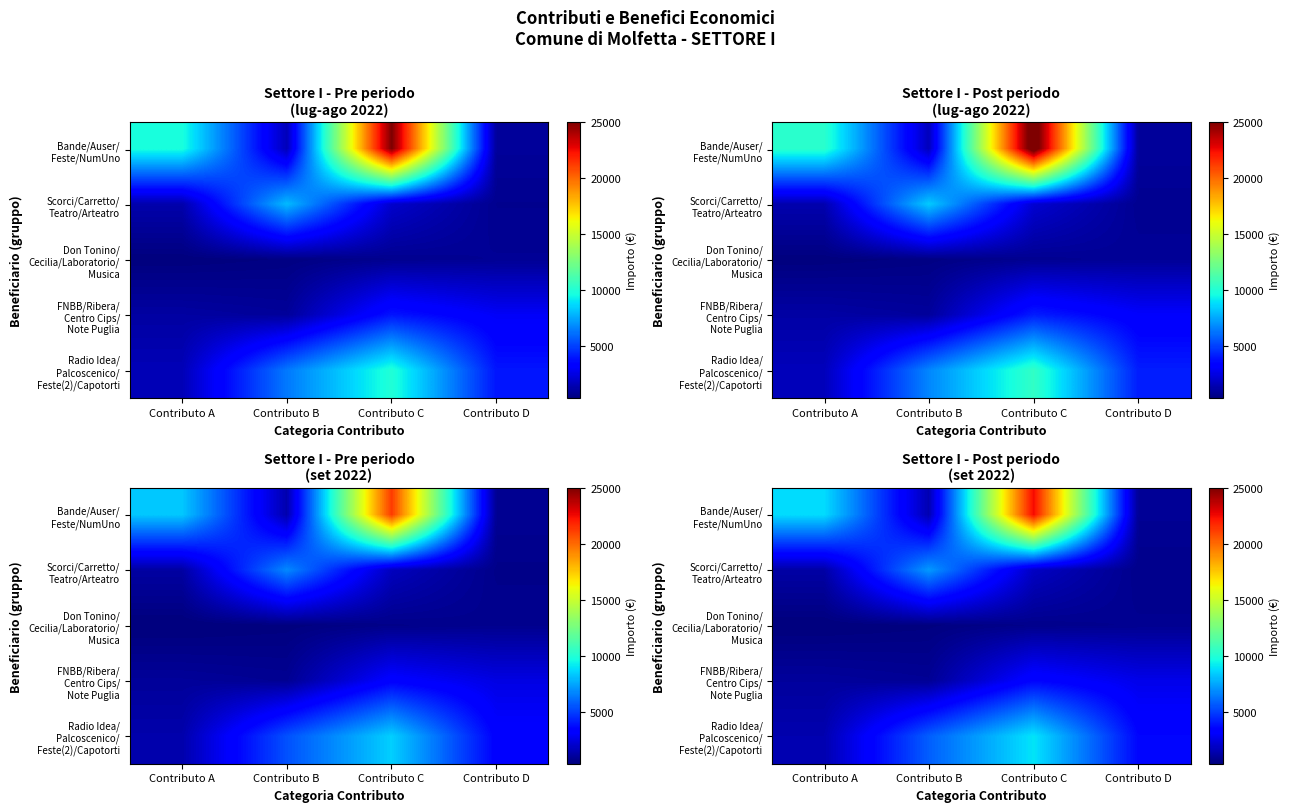

How many values in the Don Tonino/ Cecilia/Laboratorio/ Musica series exceed 684?

1